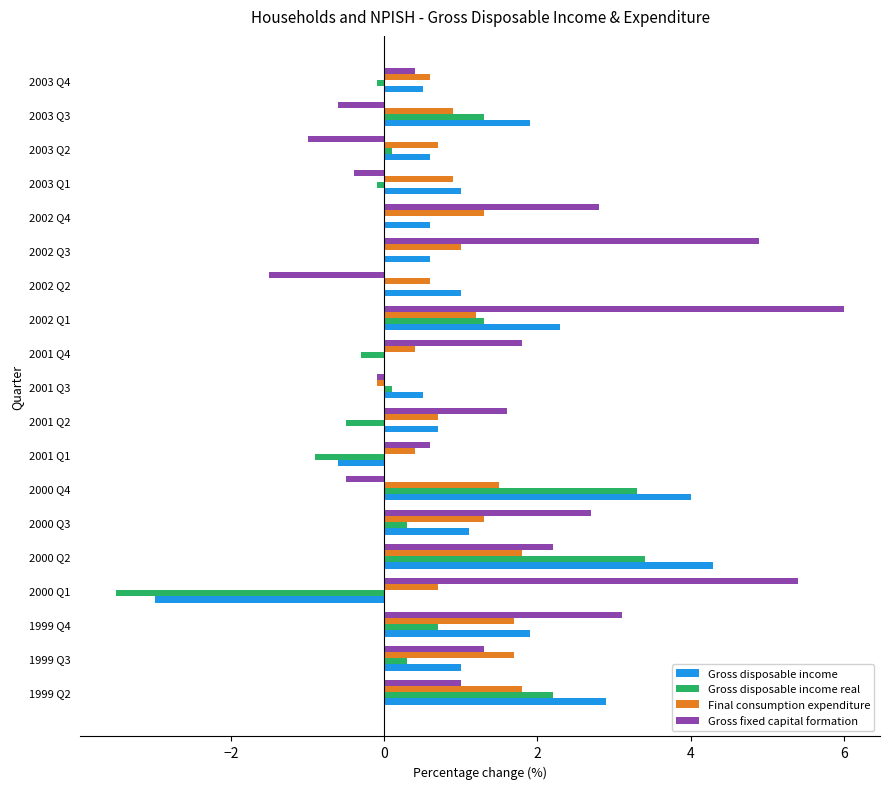

Which series changed the most between 2002 Q1 and 2003 Q3?

Gross fixed capital formation